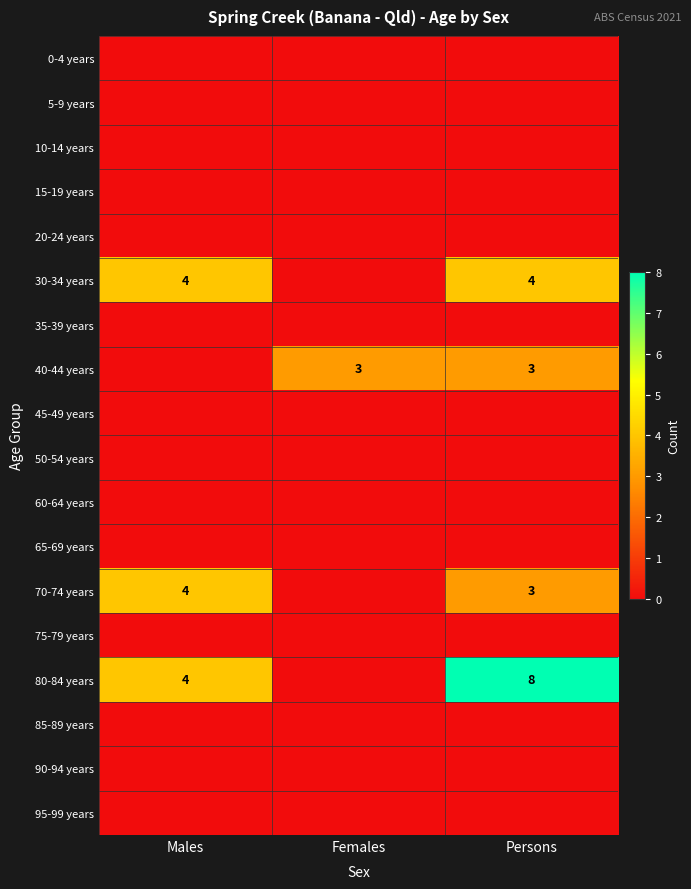

What is the total value across all series at Persons?

18